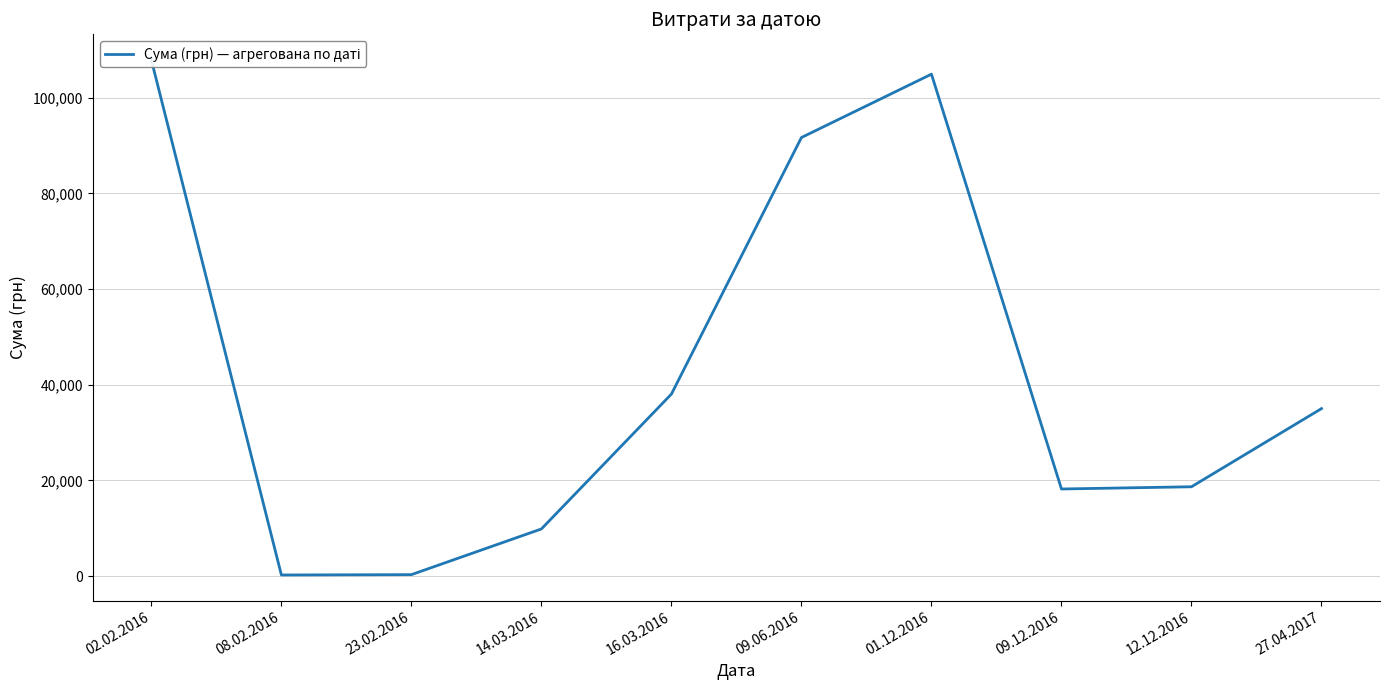

Is it true that the value at 16.03.2016 is 67184.7?

False